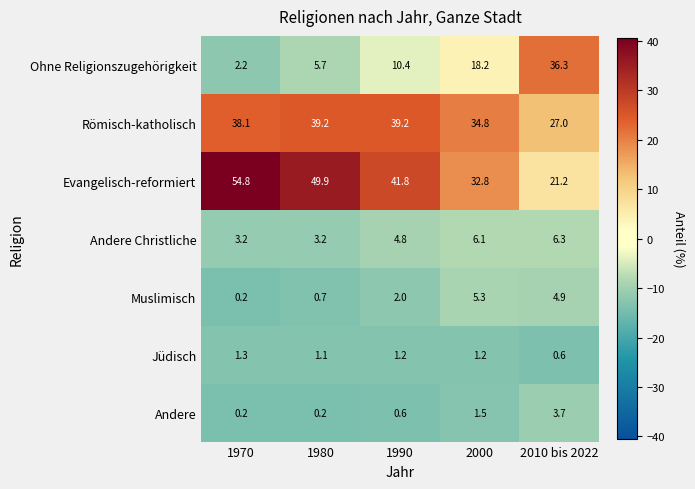

At how many categories does at least one series exceed 18?

5